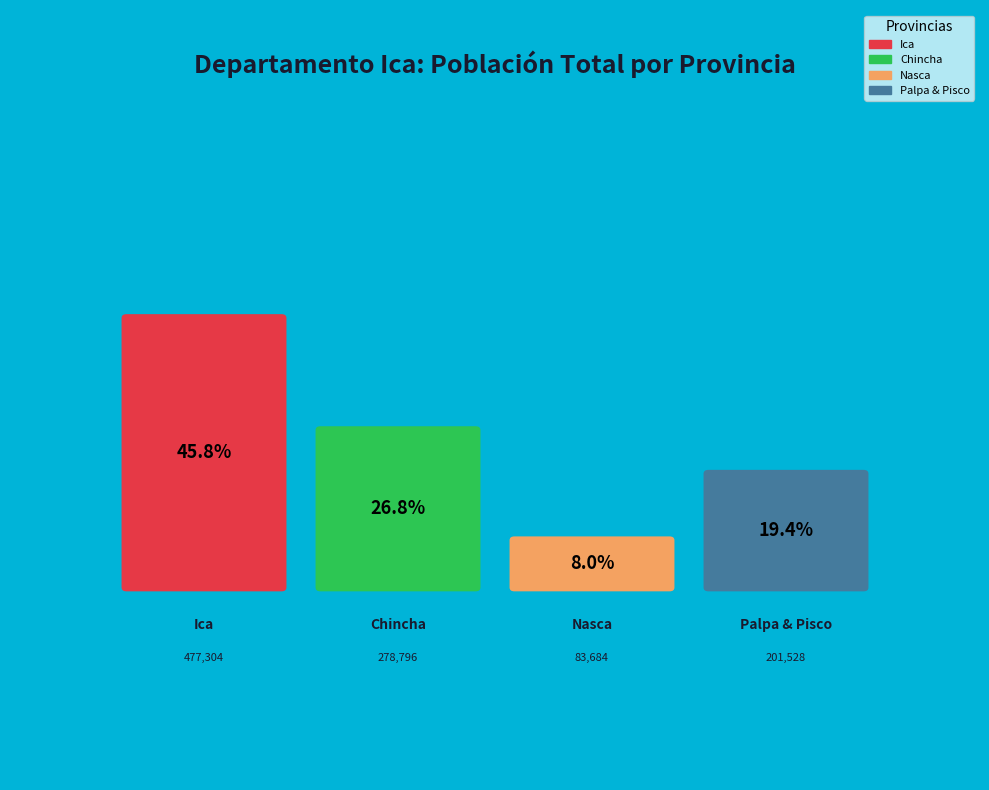

What is the largest slice in the pie chart?

Ica